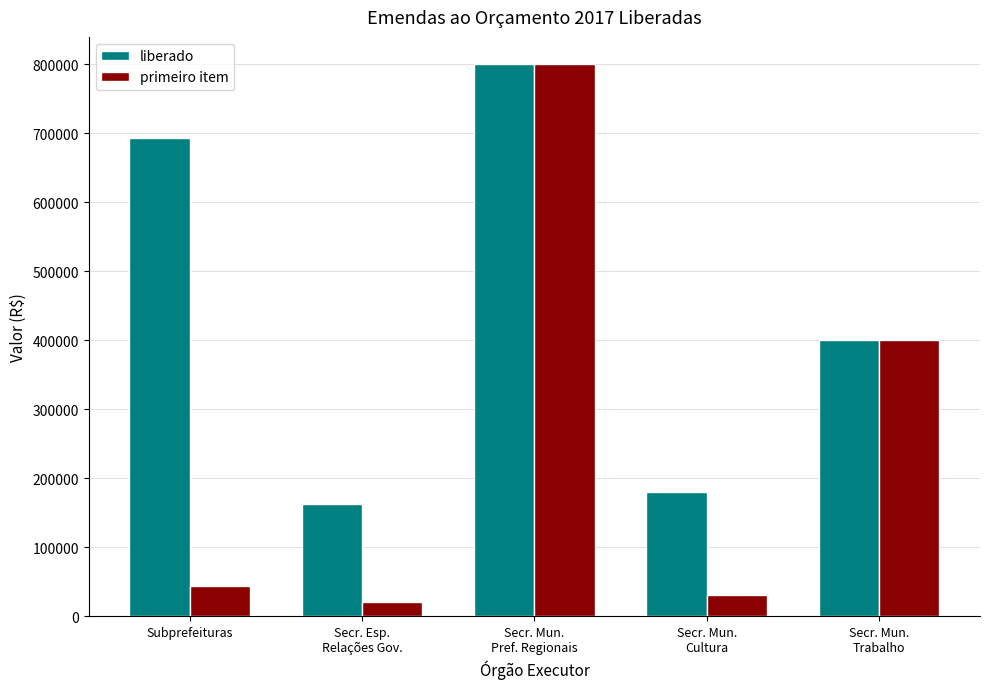

Reading left to right, list all the values displayed in this chart.

liberado: 694000	161909	800000	180000	400000
primeiro item: 44000	20909	800000	30000	400000